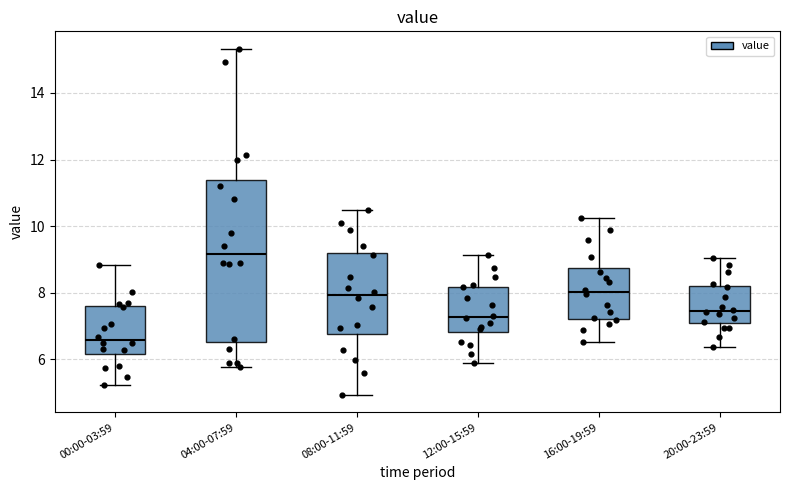

Reading left to right, transcribe this box plot: for each box, give where its median line is, the range the box spans, and where its two whiskers end, as read against the y-axis. The values are not printed on the chart, so give them approximately, as read against the axis.

00:00-03:59: median 6.6, box 6.2 to 7.6, whiskers 5.2 to 8.8
04:00-07:59: median 9.2, box 6.6 to 11.4, whiskers 5.8 to 15.4
08:00-11:59: median 8.0, box 6.8 to 9.2, whiskers 5.0 to 10.4
12:00-15:59: median 7.2, box 6.8 to 8.2, whiskers 6.0 to 9.2
16:00-19:59: median 8.0, box 7.2 to 8.8, whiskers 6.6 to 10.2
20:00-23:59: median 7.4, box 7.0 to 8.2, whiskers 6.4 to 9.0